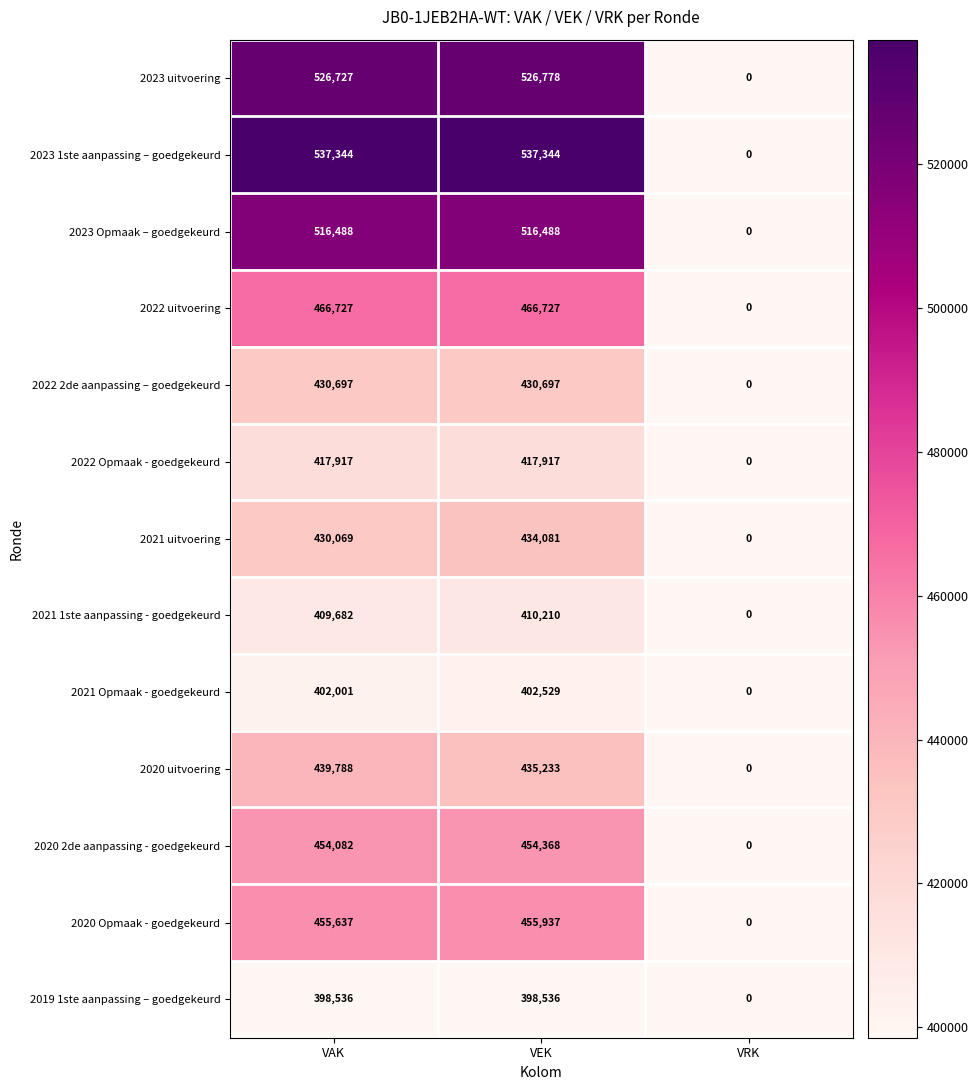

True or false: 2021 uitvoering has a value of 434081 at VEK.

True